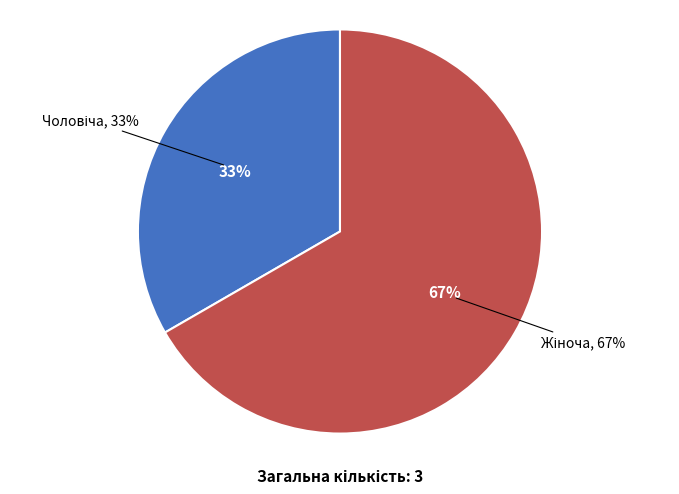

Between Жіноча and Чоловіча, which is larger?

Жіноча